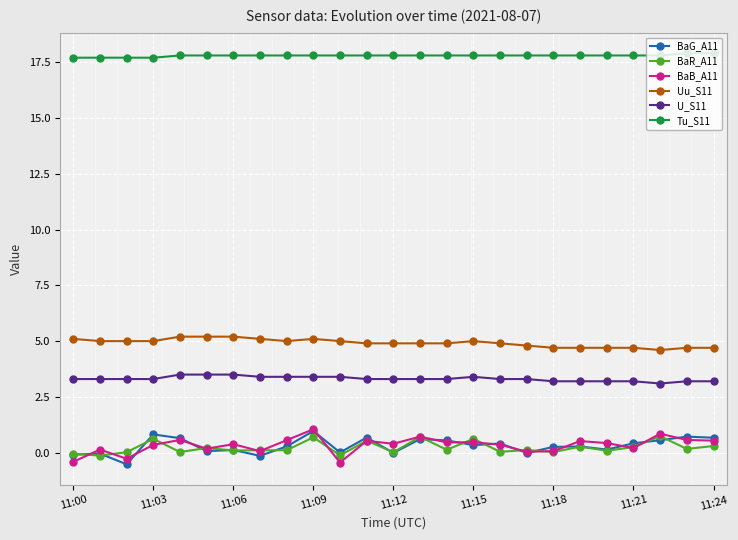

True or false: Tu_S11 and BaG_A11 cross at least once.

False